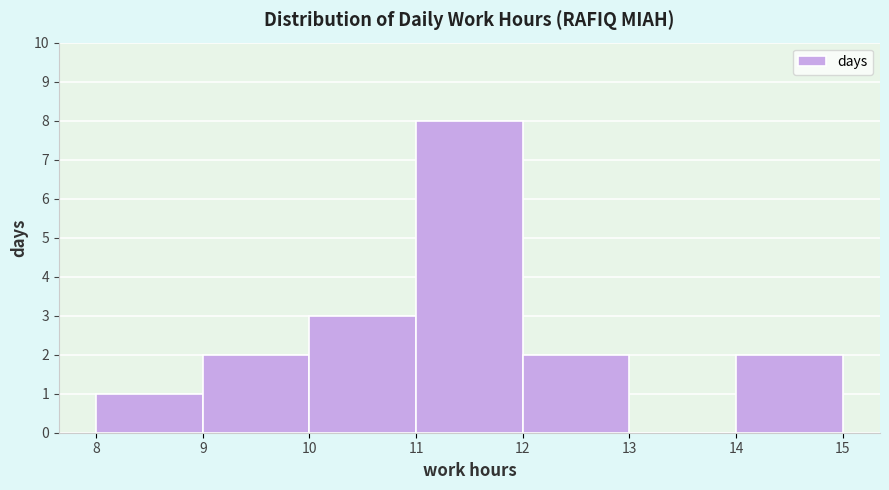

Over which range of the x-axis is the bar tallest?

11 to 12